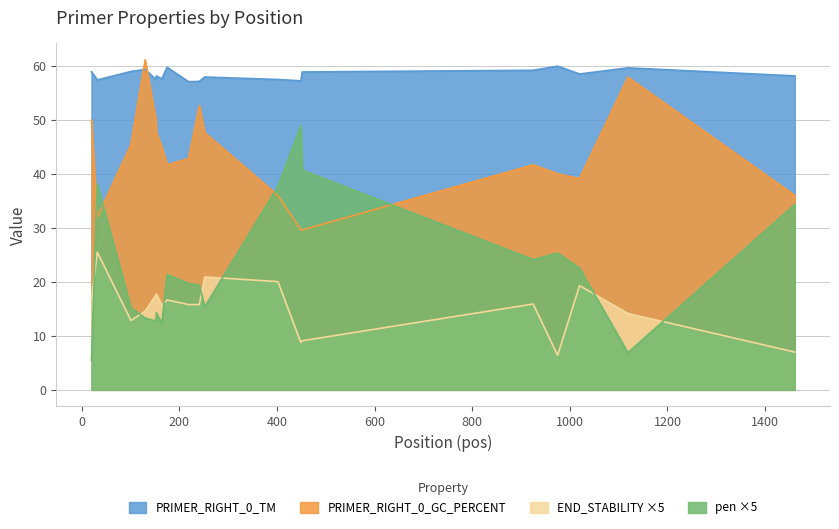

What is the difference between the highest and lowest values at 241?

41.3